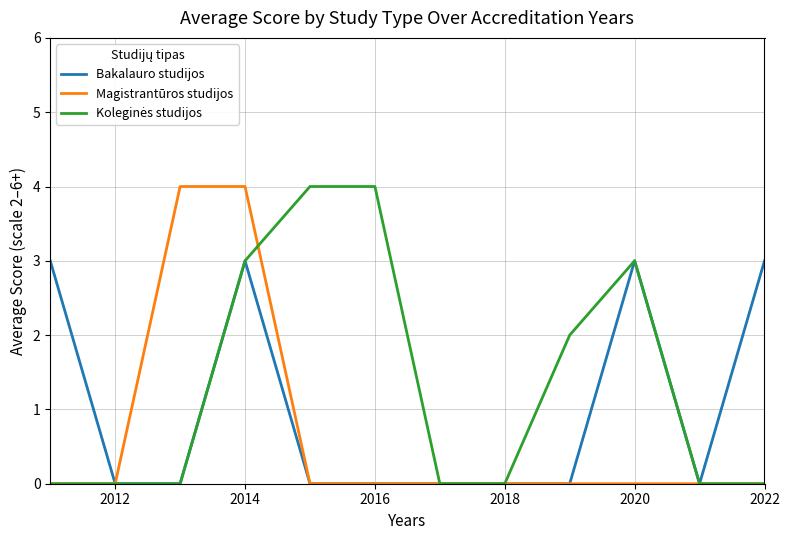

What is the greatest value displayed?

4